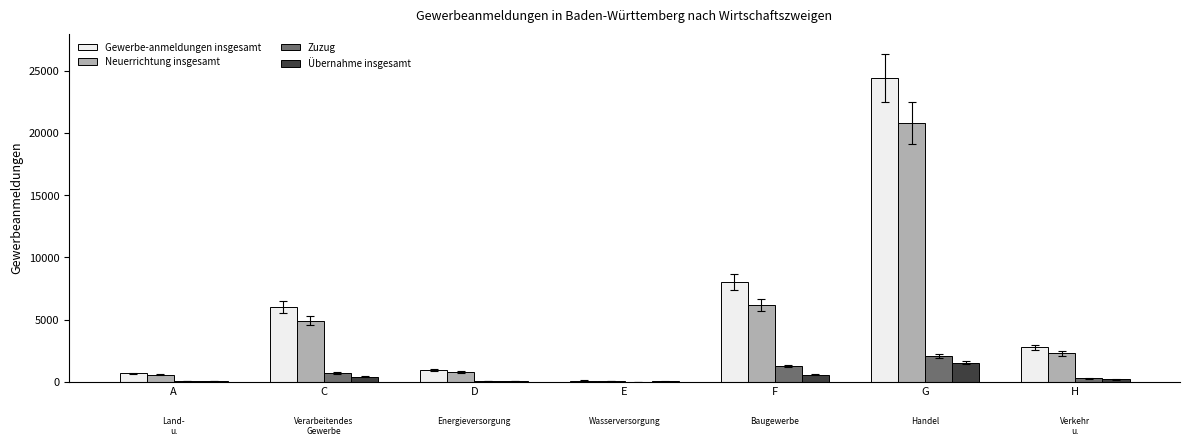

What is the sum of all Übernahme insgesamt values?

2847